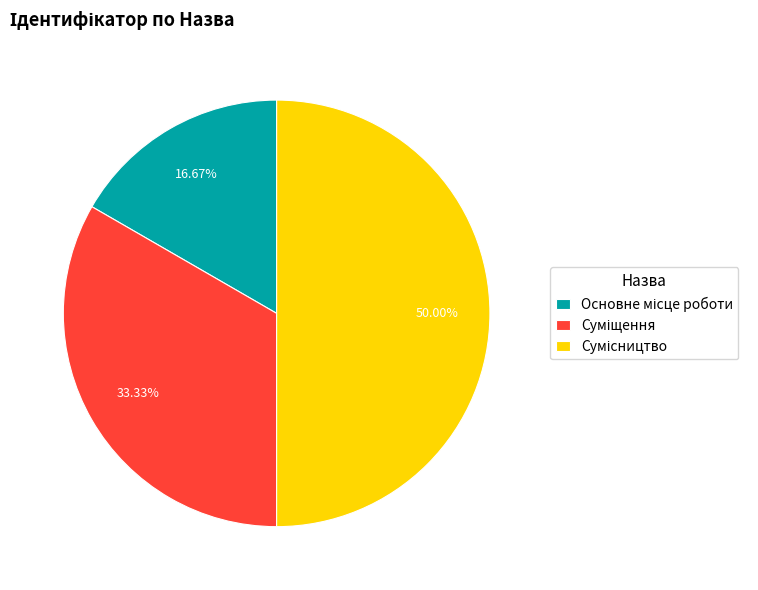

To the nearest percent, what is the combined percentage of Суміщення and Основне місце роботи?

50%